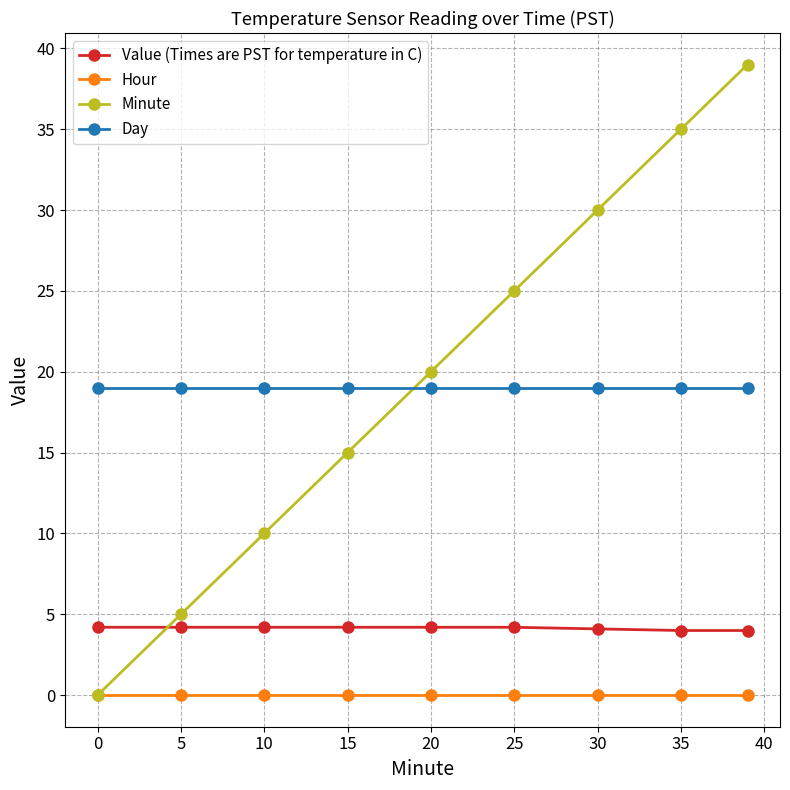

Which series has the widest spread of values?

Minute